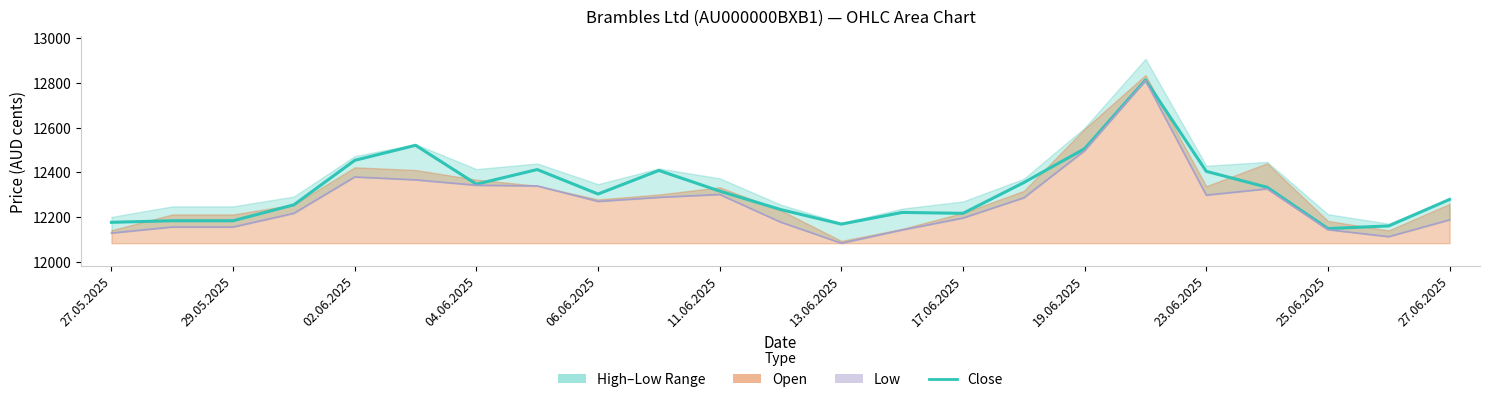

What is the difference between the second highest and minimum values in the Low series?

412